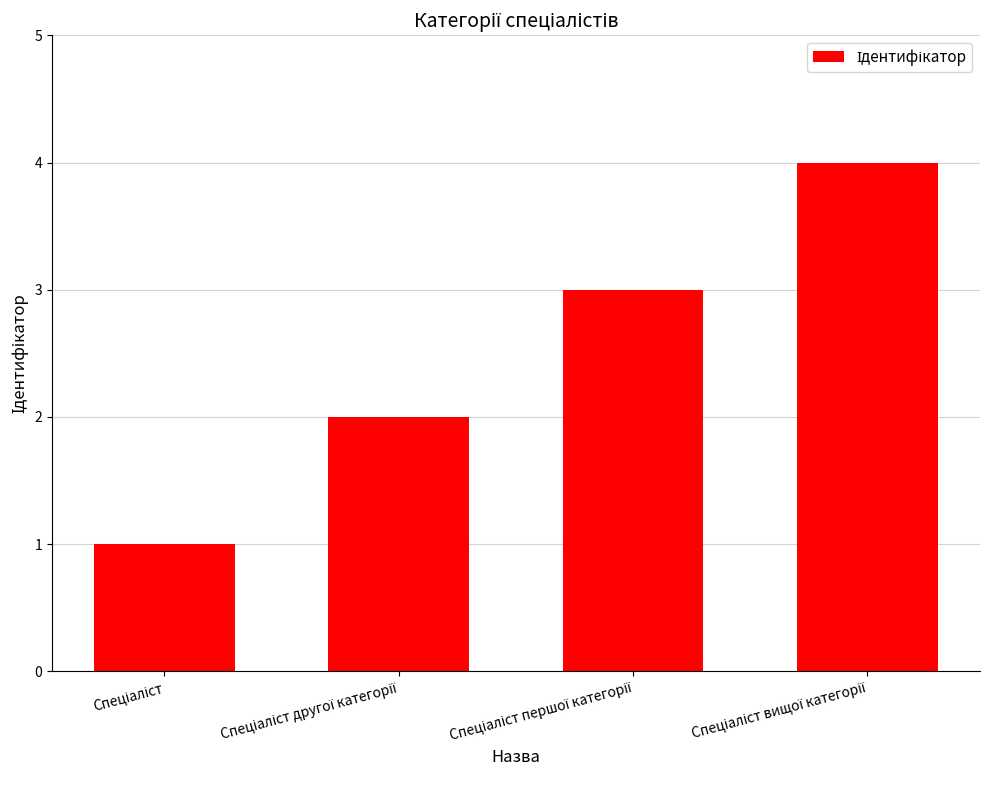

What is the maximum value shown in the chart?

4